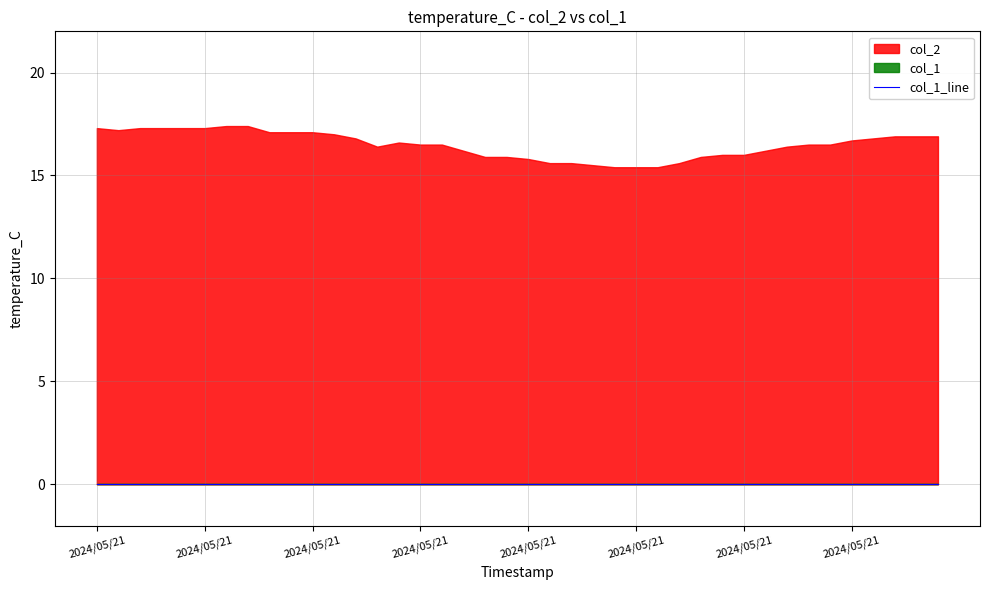

Which category has the lowest value in the col_1 series?

2024/05/21 00:00:00